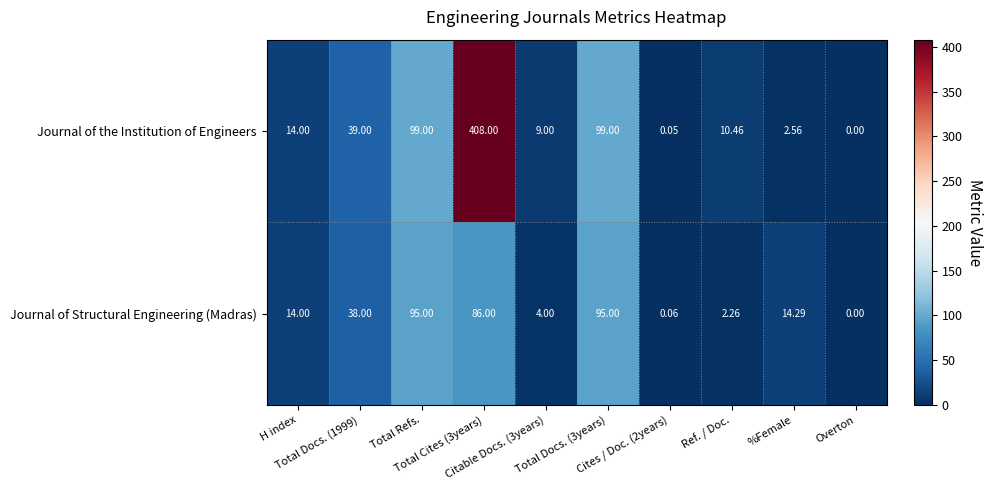

Which series has the largest range (max minus min)?

Journal of the Institution of Engineers